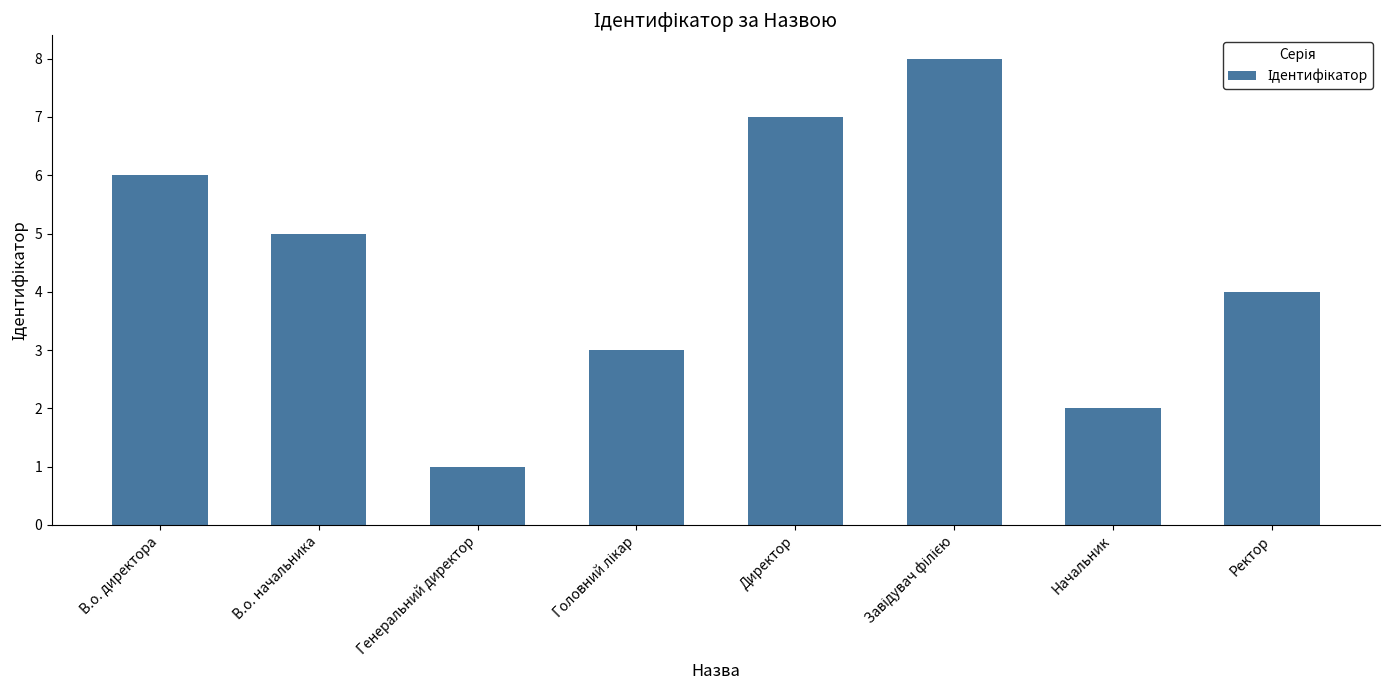

What is the maximum value shown in the chart?

8